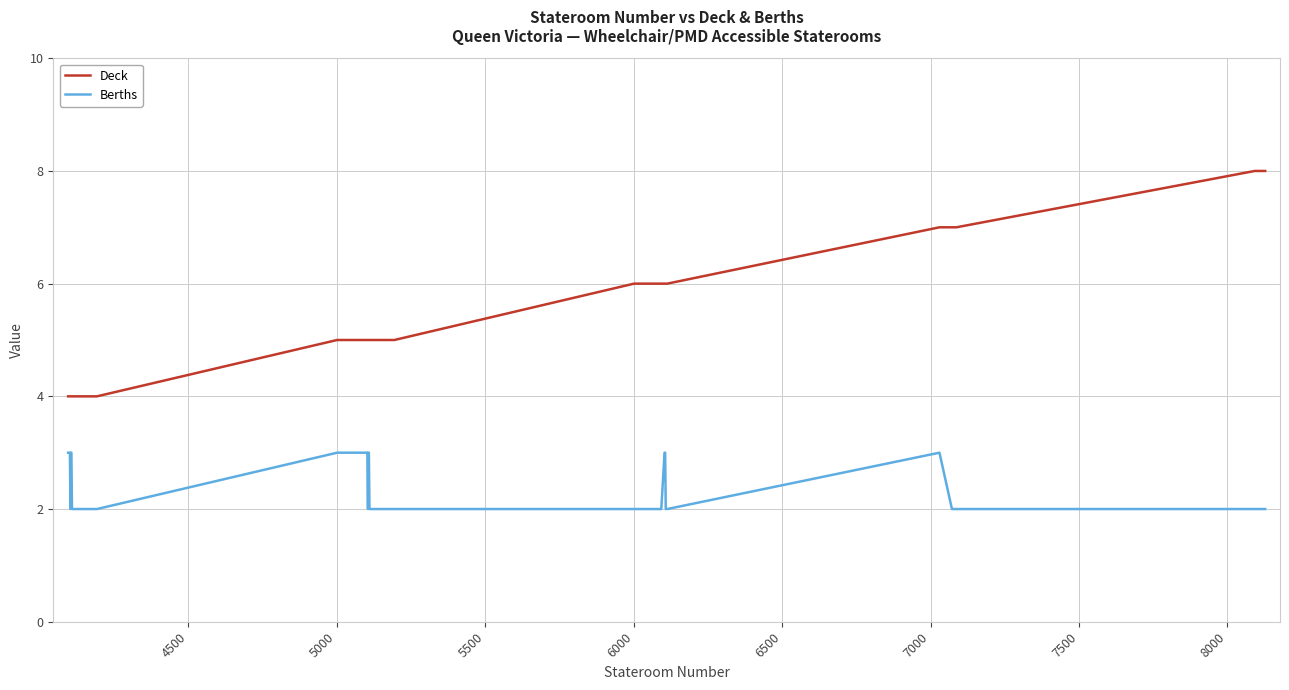

List the series in order of their overall mean, lowest first.

Berths, Deck